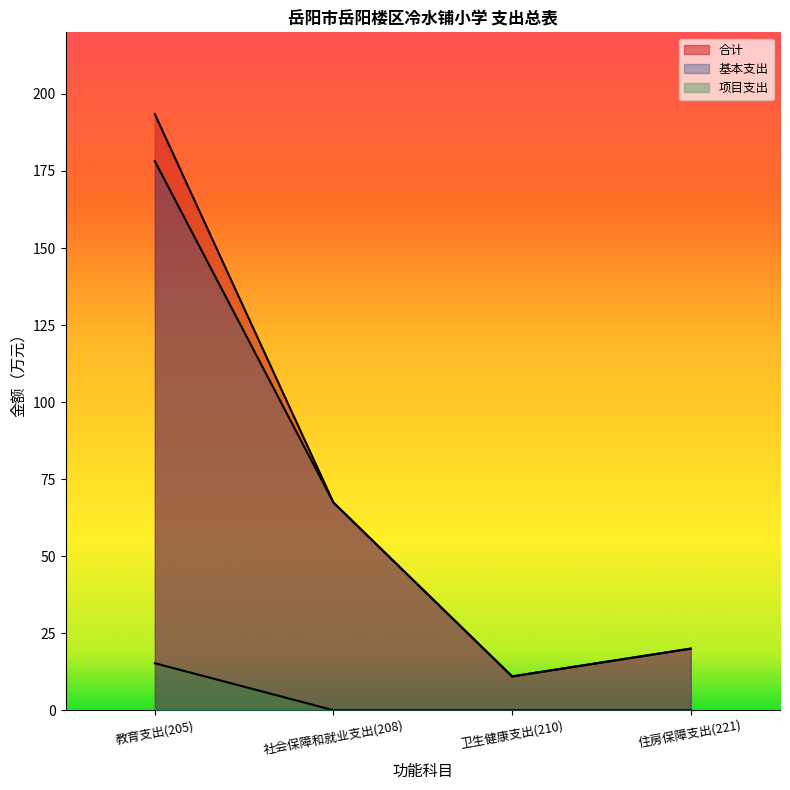

The value of 项目支出 at 住房保障支出(221) is 0.0. True or false?

True